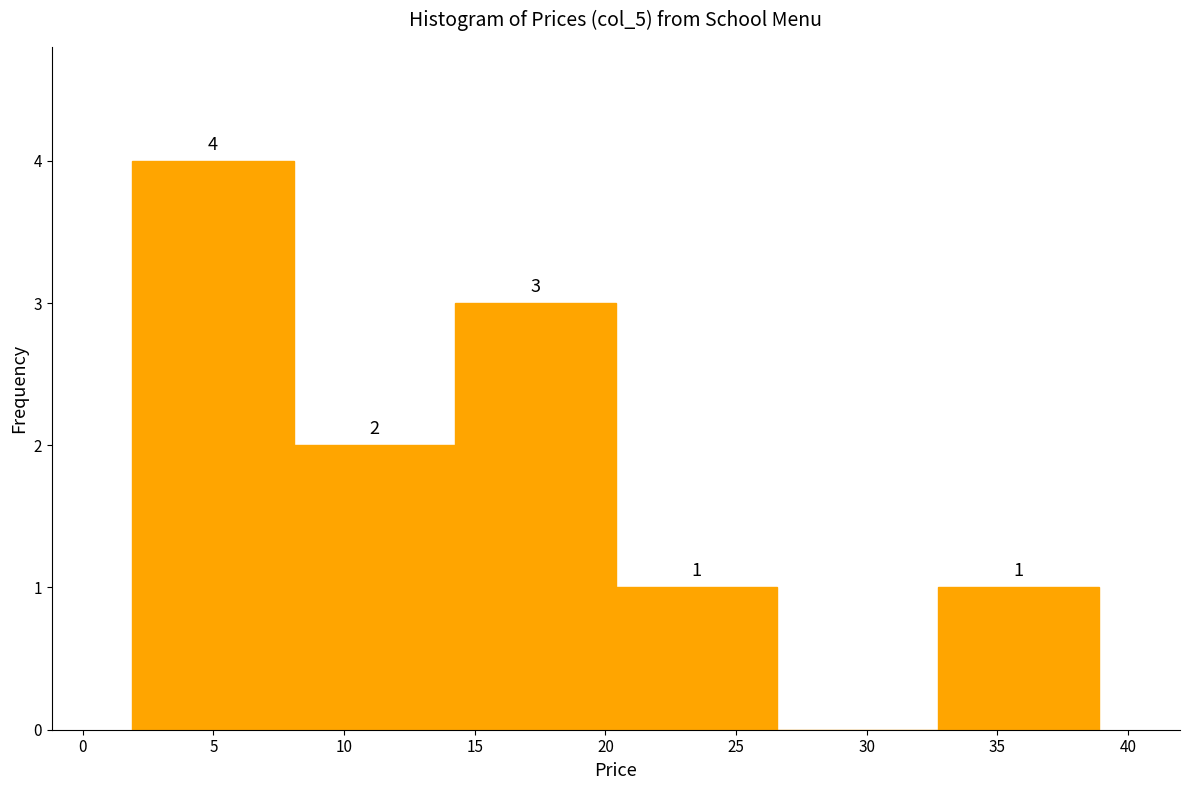

Over which range of the x-axis is the bar tallest?

2.0 to 8.0